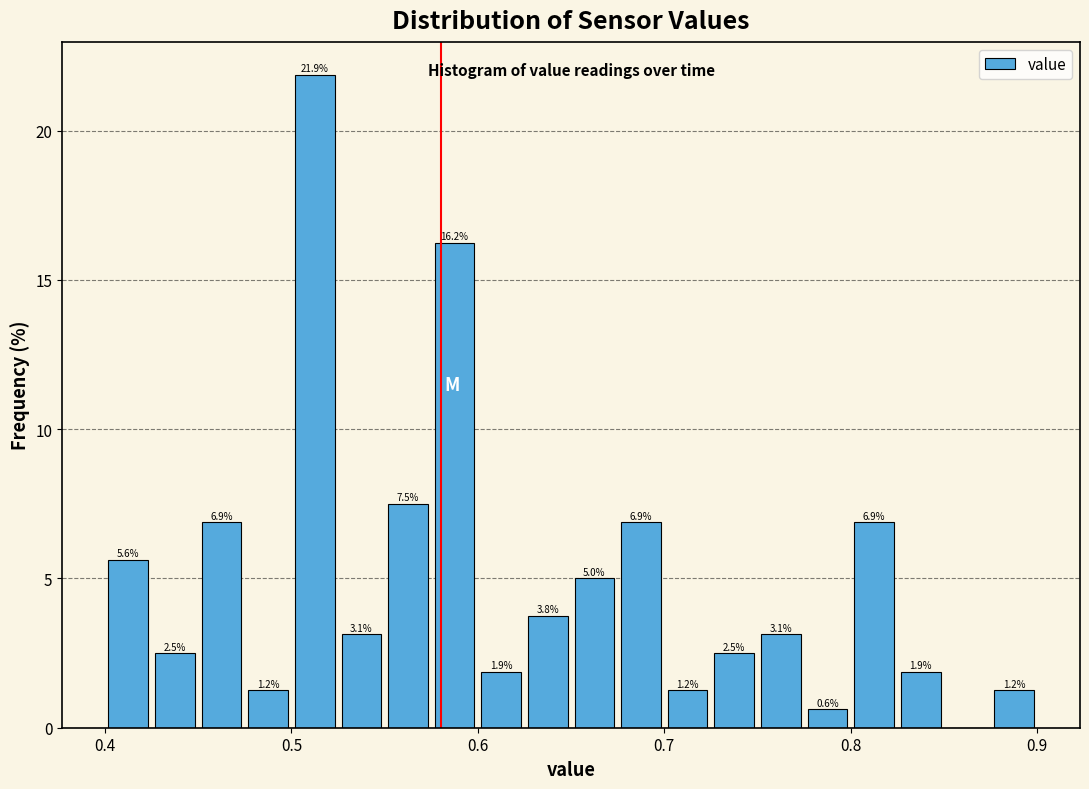

Read against the x-axis, roughly where is the centre of the tallest bar?

0.51